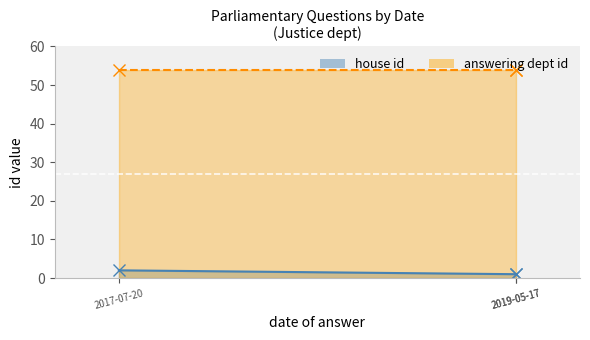

Is the value of house id at 2019-05-17 greater than the value of answering dept id at 2017-07-20?

No